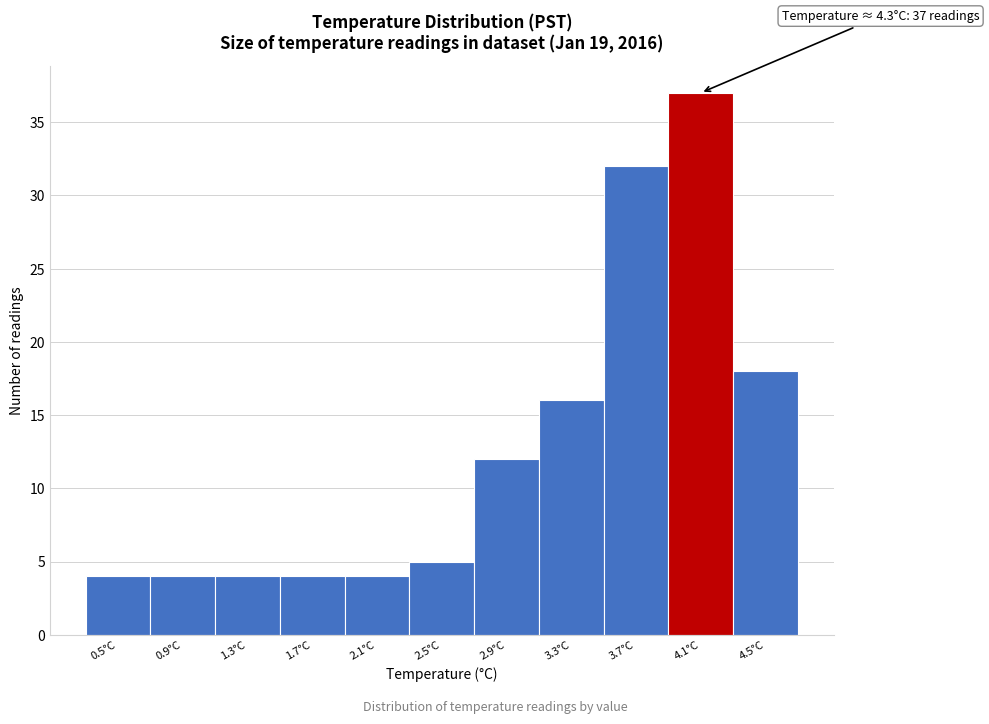

Reading left to right, extract all data points from this chart.

0.5°C=4	0.9°C=4	1.3°C=4	1.7°C=4	2.1°C=4	2.5°C=5	2.9°C=12	3.3°C=16	3.7°C=32	4.1°C=37	4.5°C=18